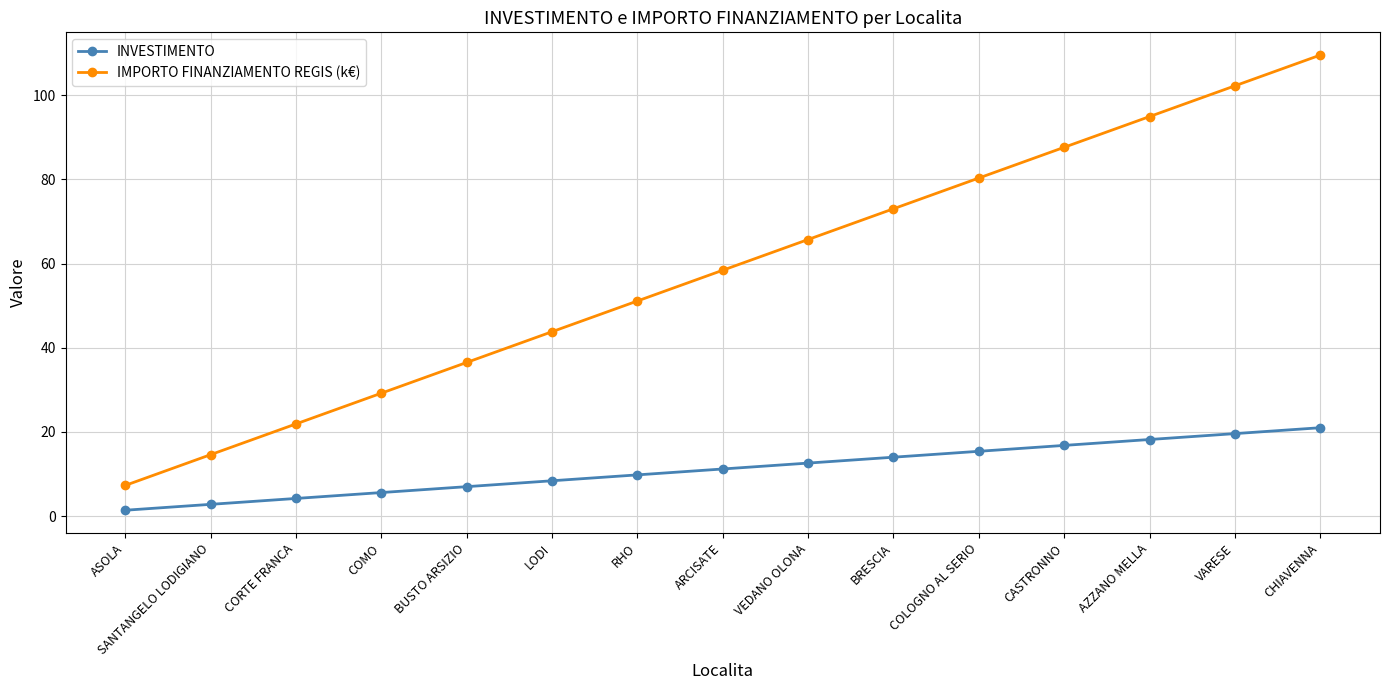

What position from the right is COMO?

12